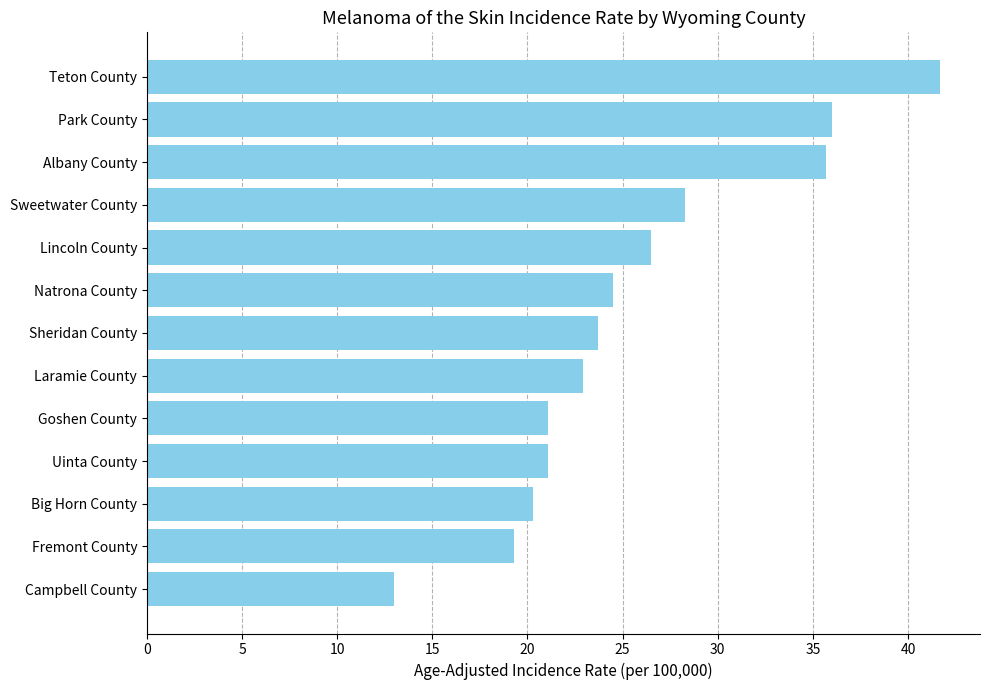

Reading top to bottom, list all the values displayed in this chart.

41.7	36.0	35.7	28.3	26.5	24.5	23.7	22.9	21.1	21.1	20.3	19.3	13.0